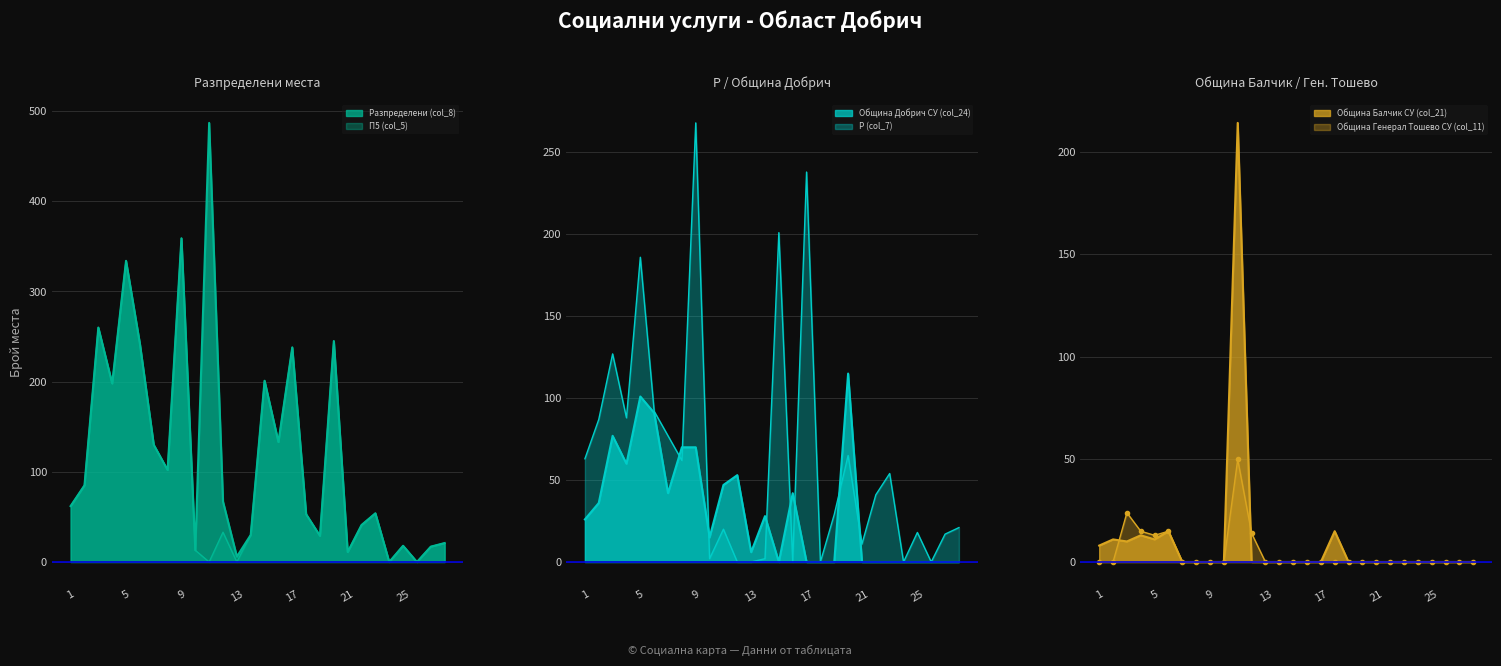

Reading left to right, what are all the values shown in this chart?

Разпределени (col_8): 62	85	260	198	334	242	130	102	359	13	487	67	6	30	201	133	238	53	29	245	11	41	54	0	18	0	17	21
П5 (col_5): 62	85	260	198	334	242	130	102	359	13	0	33	0	30	201	133	238	53	29	245	11	41	54	0	18	0	17	21
Община Добрич СУ (col_24): 26	36	77	60	101	91	42	70	70	15	47	53	6	28	0	42	0	0	0	115	0	0	0	0	0	0	0	0
Р (col_7): 63	87	127	88	186	92	77	62	268	2	20	0	0	2	201	0	238	0	29	65	11	41	54	0	18	0	17	21
Община Балчик СУ (col_21): 8	11	10	13	11	15	0	0	0	0	214	0	0	0	0	0	0	15	0	0	0	0	0	0	0	0	0	0
Община Генерал Тошево СУ (col_11): 0	0	24	15	13	15	0	0	0	0	50	14	0	0	0	0	0	0	0	0	0	0	0	0	0	0	0	0